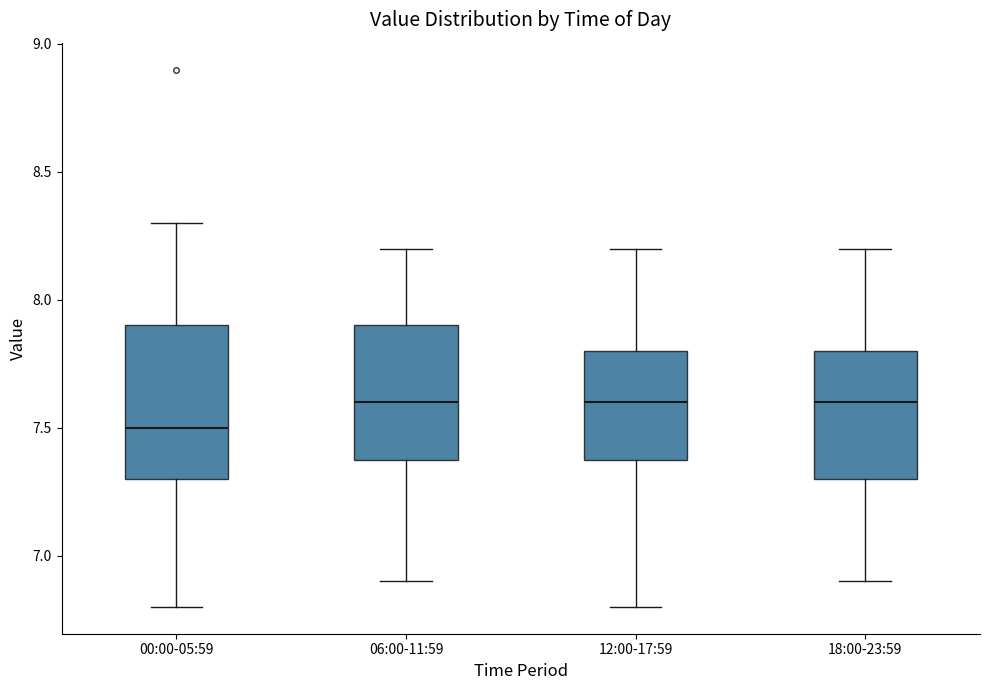

Reading left to right, transcribe this box plot: for each box, give where its median line is, the range the box spans, and where its two whiskers end, as read against the y-axis. The values are not printed on the chart, so give them approximately, as read against the axis.

00:00-05:59: median 7.5, box 7.3 to 7.9, whiskers 6.8 to 8.3
06:00-11:59: median 7.6, box 7.4 to 7.9, whiskers 6.9 to 8.2
12:00-17:59: median 7.6, box 7.4 to 7.8, whiskers 6.8 to 8.2
18:00-23:59: median 7.6, box 7.3 to 7.8, whiskers 6.9 to 8.2